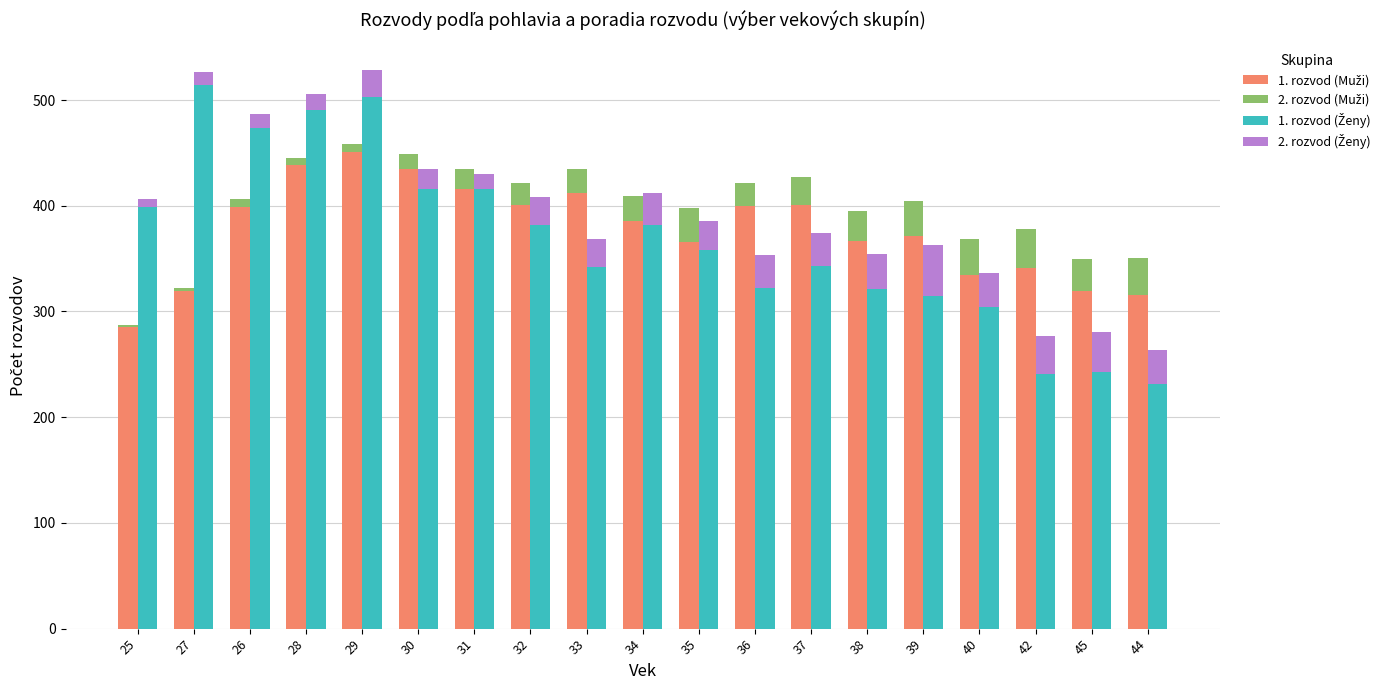

What is the average value of the 1. rozvod (Muži) series?

377